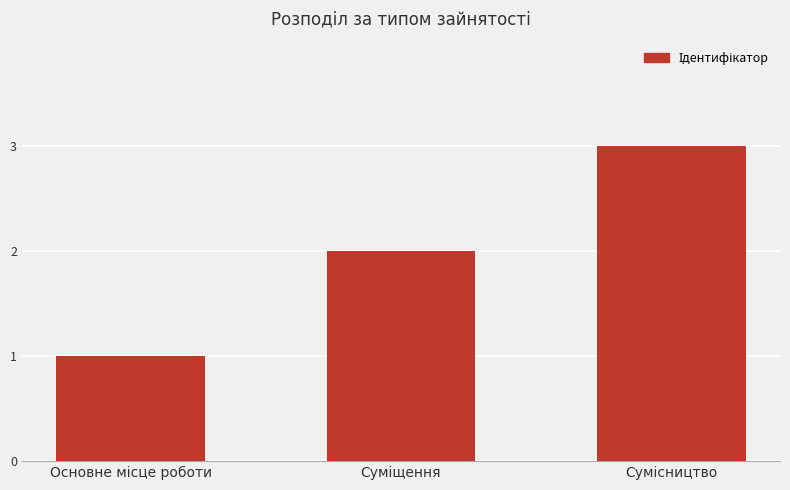

What is the maximum value shown in the chart?

3